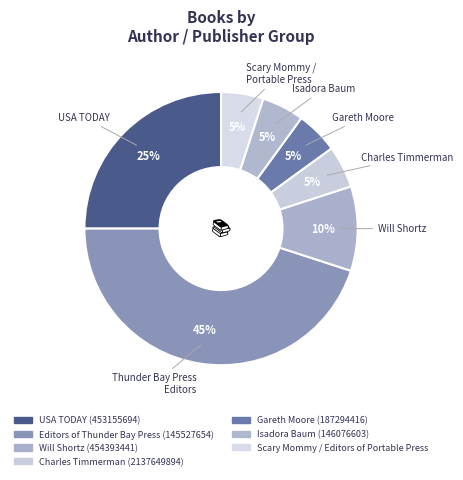

How many slices are in this pie chart?

7